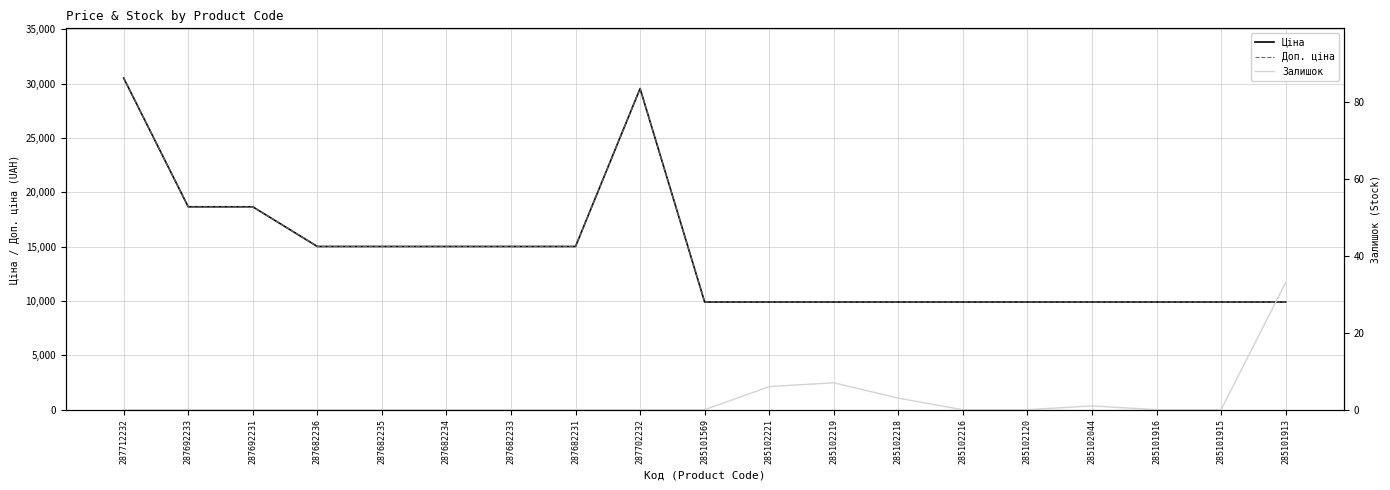

What is the difference between the Залишок values at 285102219 and 285102216?

7.0